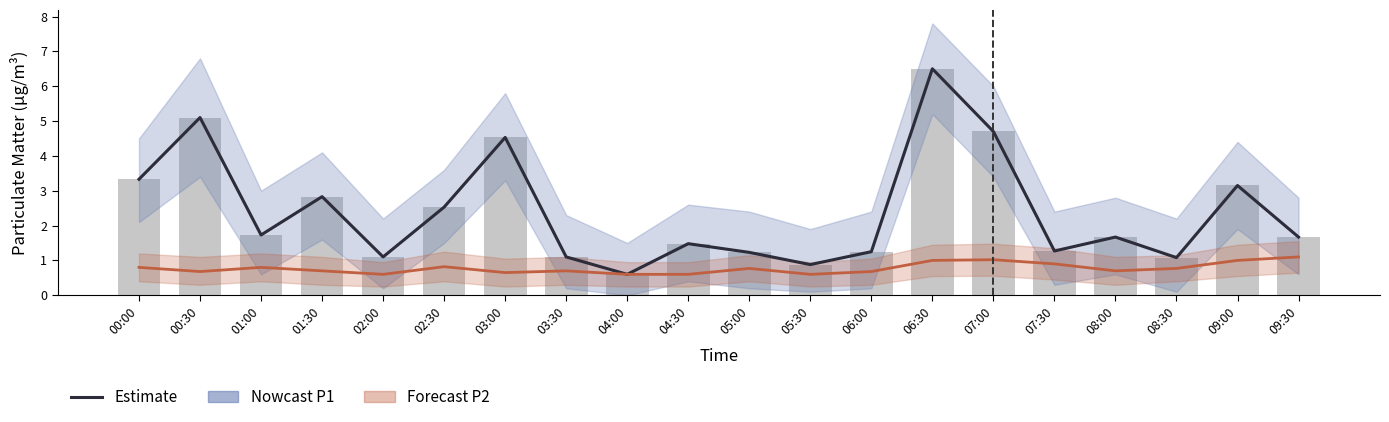

What is the value of the P1 Estimate bar at the 6th from the left?

2.5